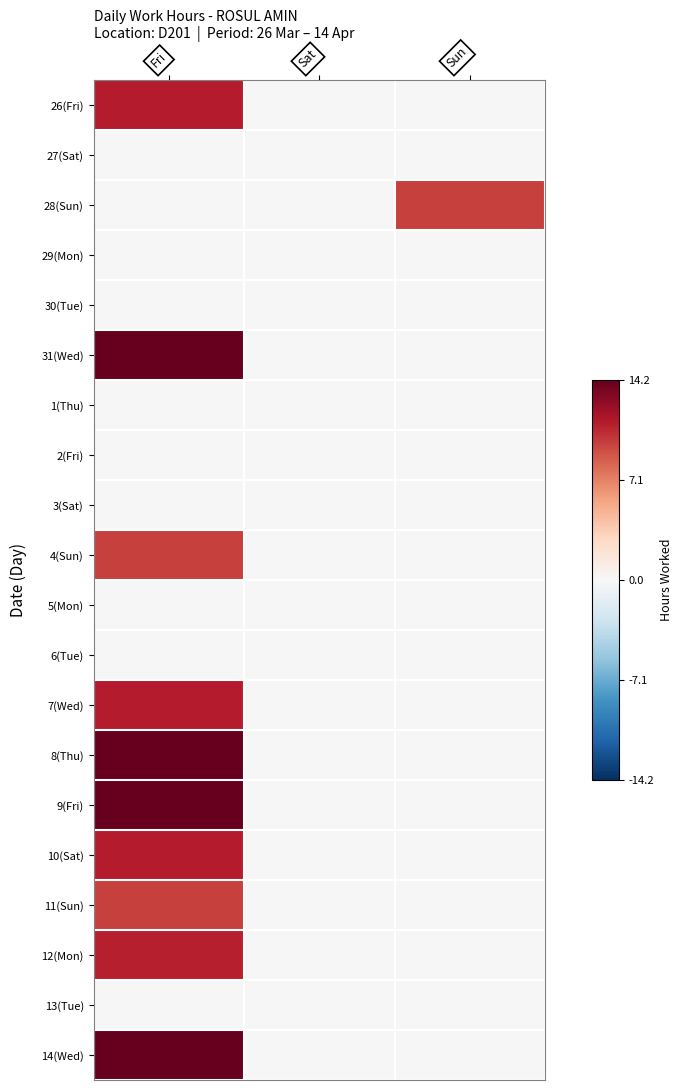

Which series has the largest range (max minus min)?

31(Wed)